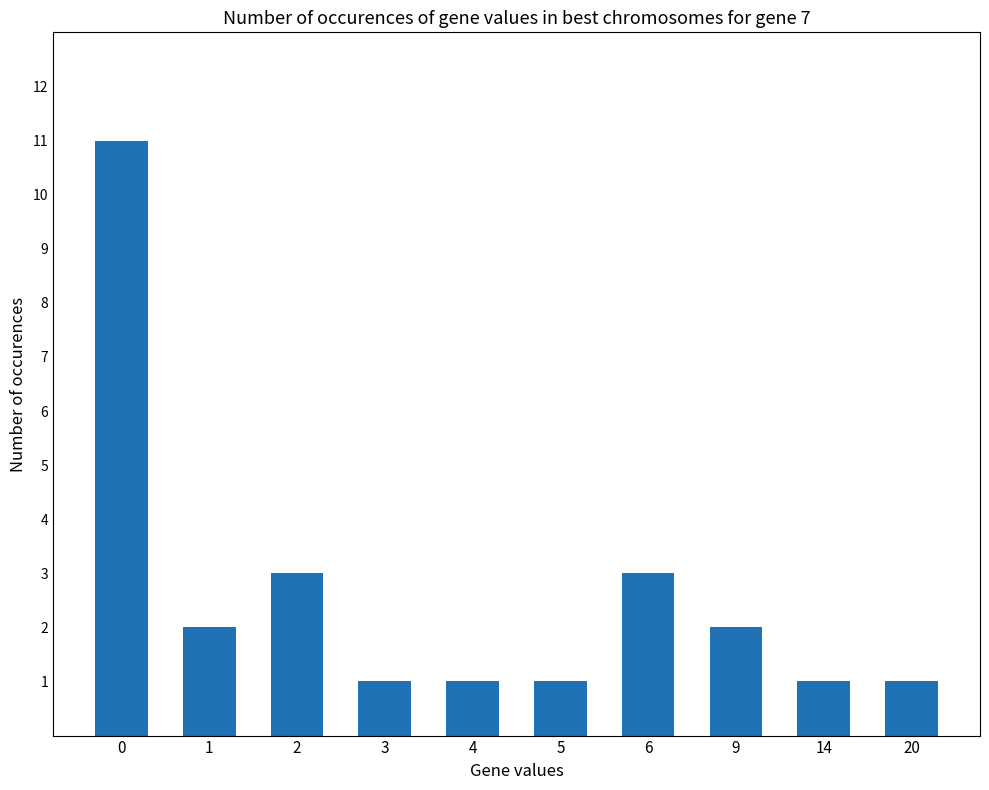

How many data points does each series have?

10